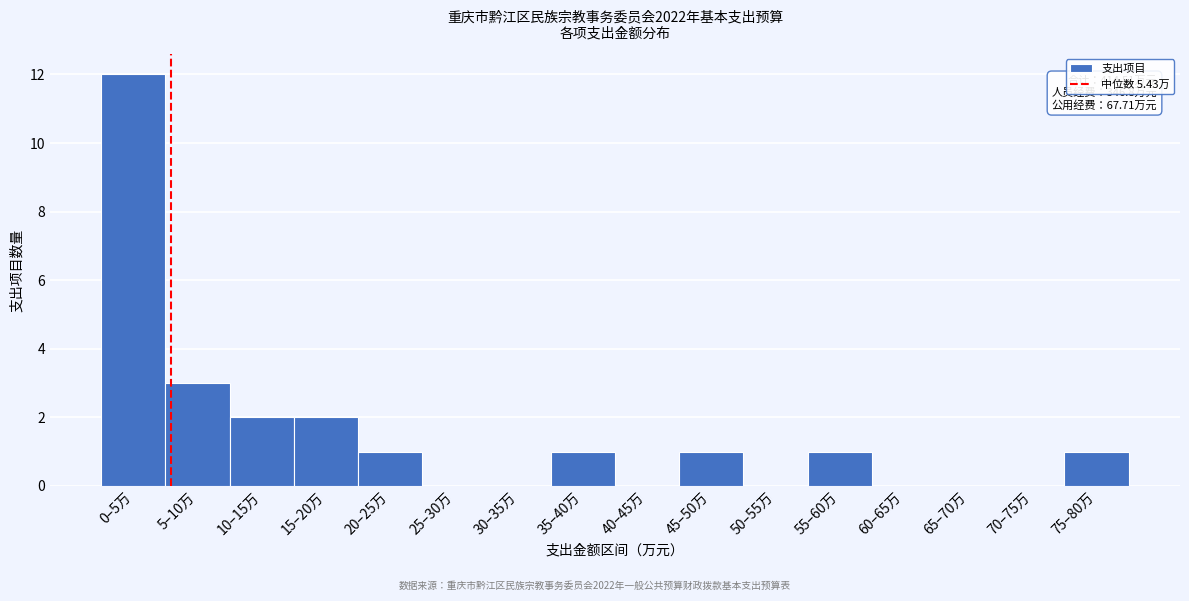

Reading right to left, transcribe all the data shown in this chart.

75–80万=1	70–75万=0	65–70万=0	60–65万=0	55–60万=1	50–55万=0	45–50万=1	40–45万=0	35–40万=1	30–35万=0	25–30万=0	20–25万=1	15–20万=2	10–15万=2	5–10万=3	0–5万=12